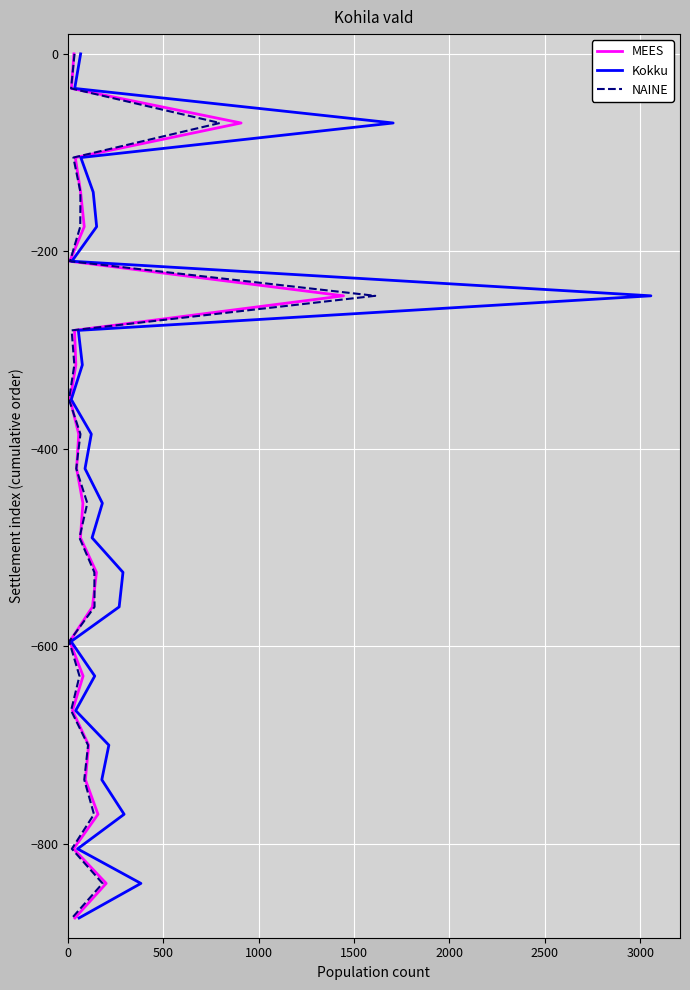

What is the difference between the Kokku values at 20 and 12?

280